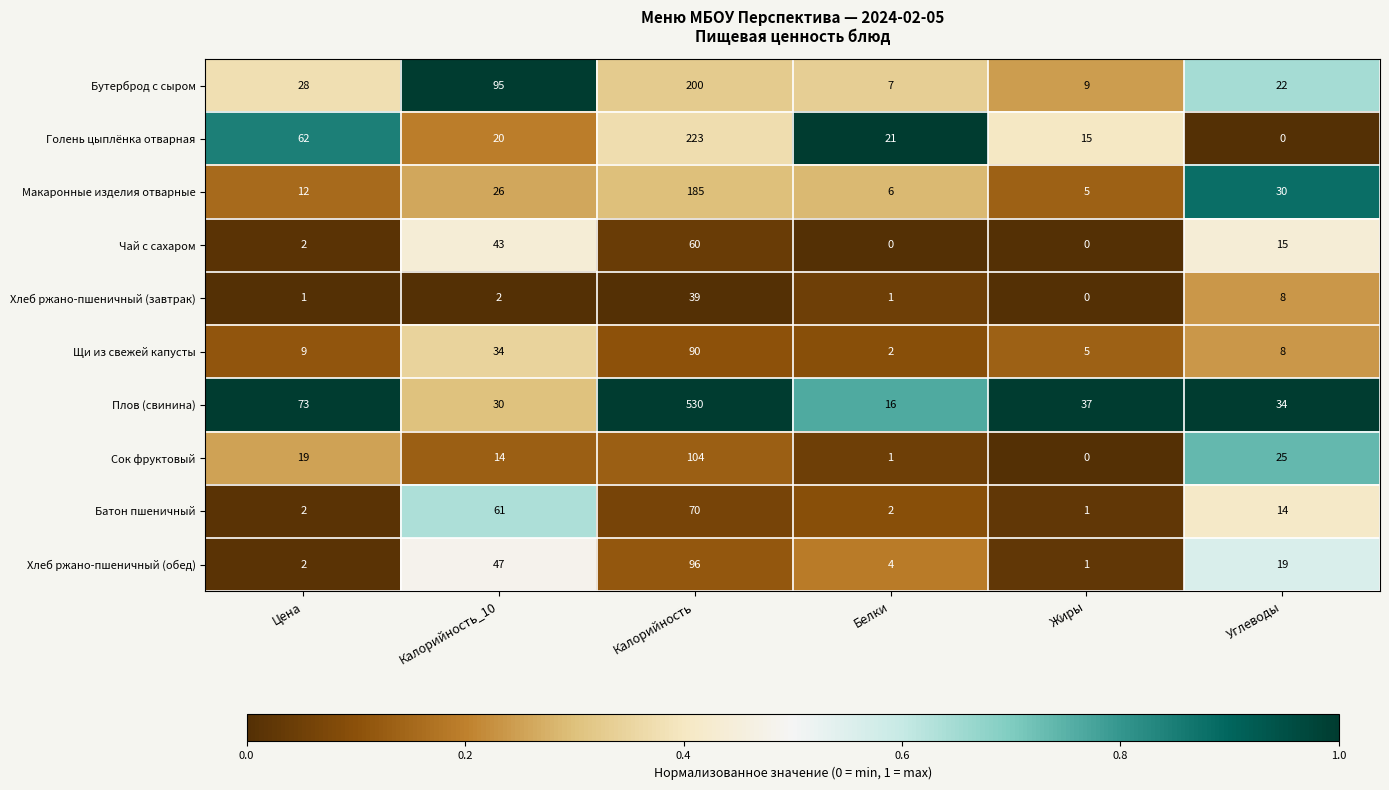

At which category is the sum across all series the highest?

Калорийность